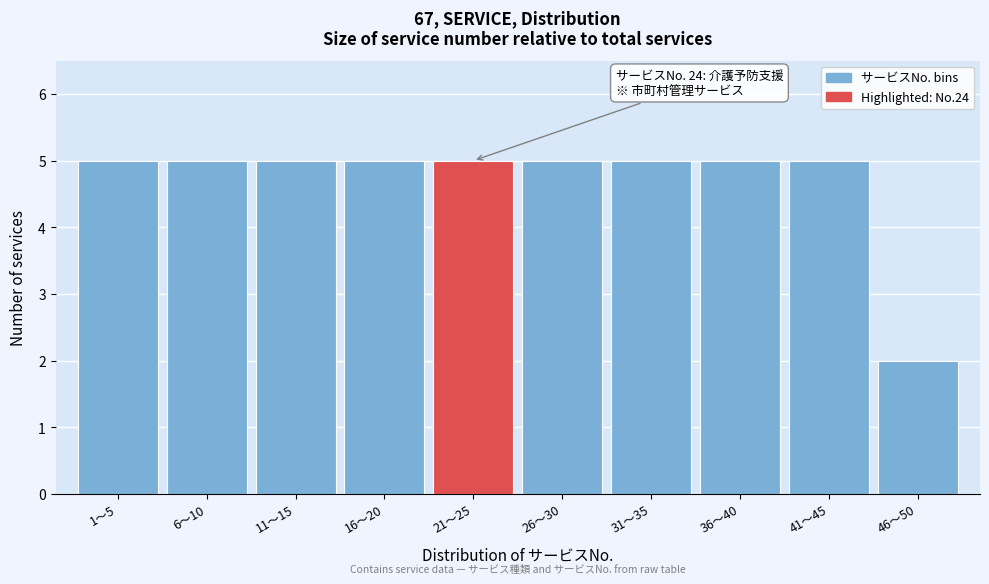

Reading left to right, extract all data points from this chart.

5	5	5	5	5	5	5	5	5	2